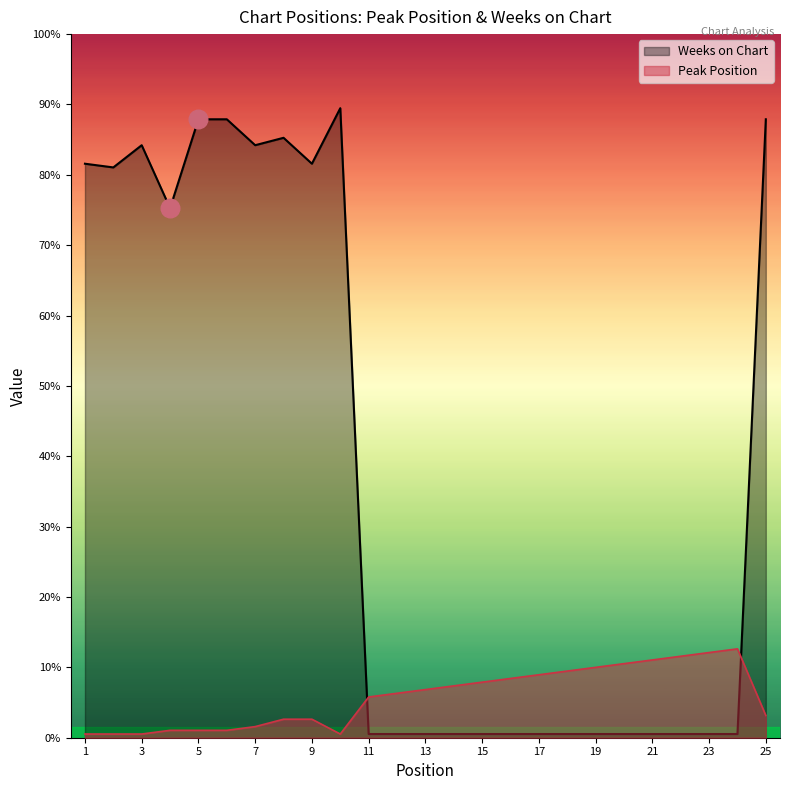

At which category is the sum across all series the highest?

25